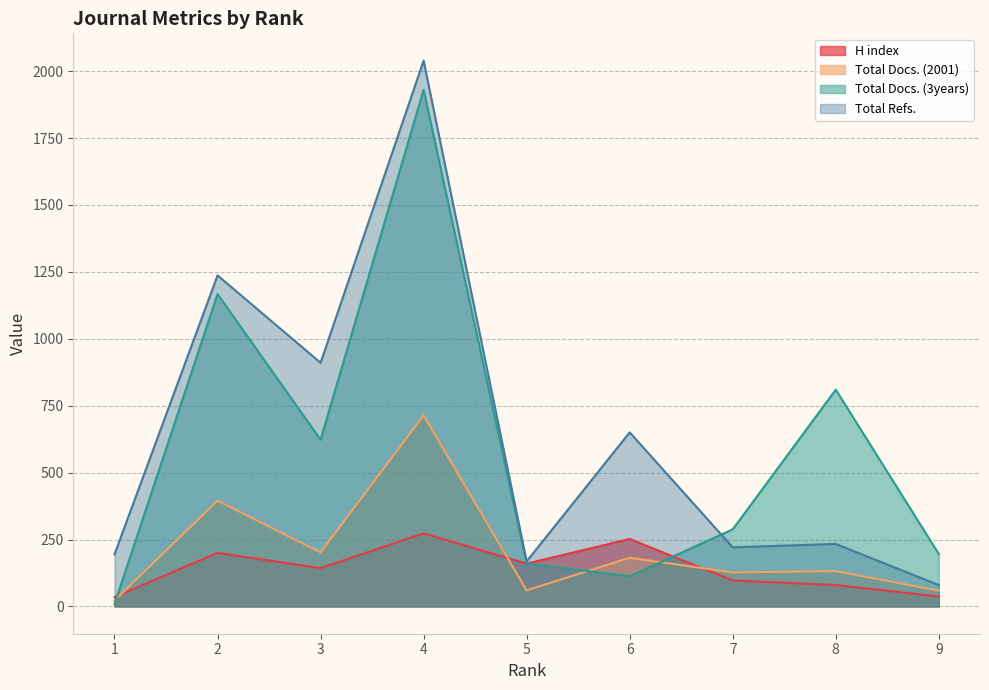

What is the total value across all series at 1?

260.4